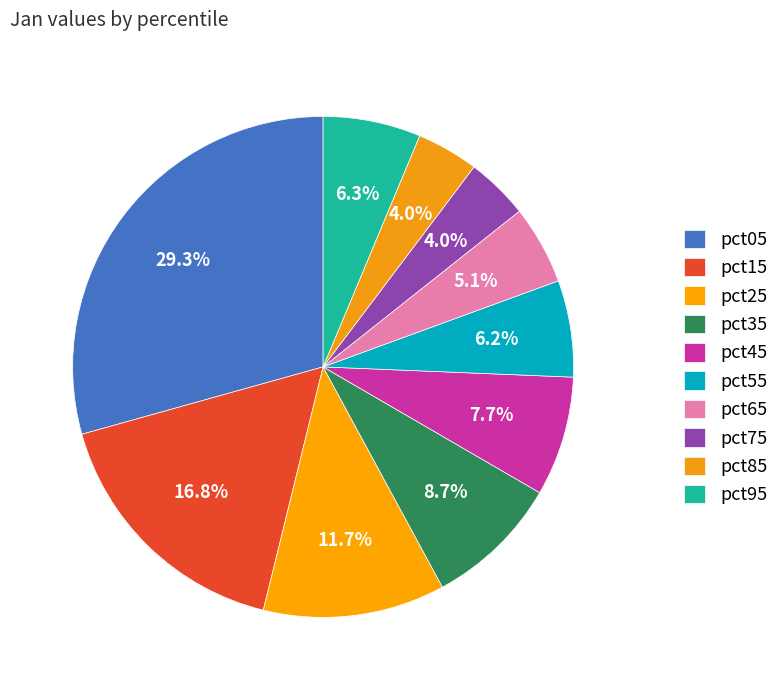

Which category has the smallest portion of the pie?

pct85